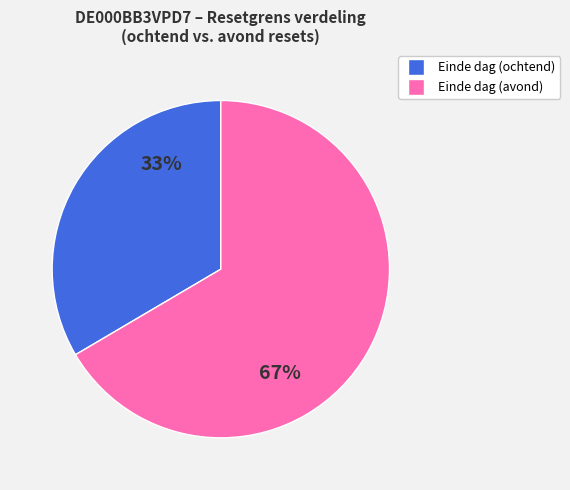

To the nearest percent, what percentage of the pie is Einde dag (ochtend)?

33%